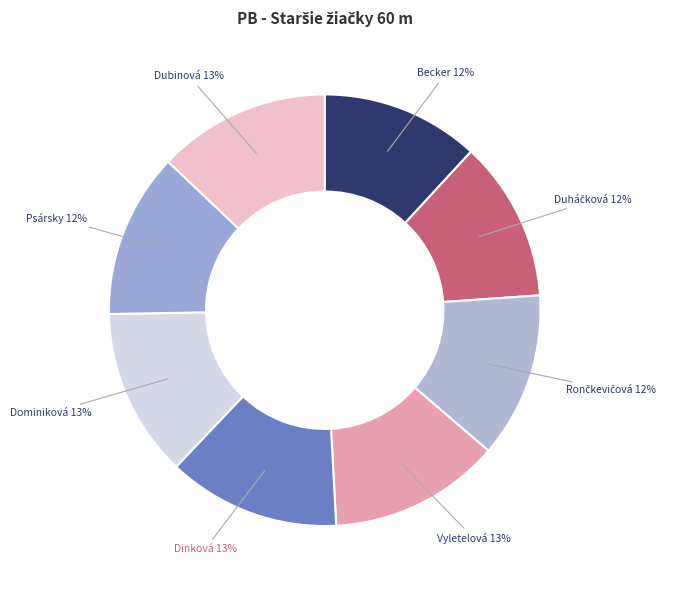

How many segments does this pie chart have?

8